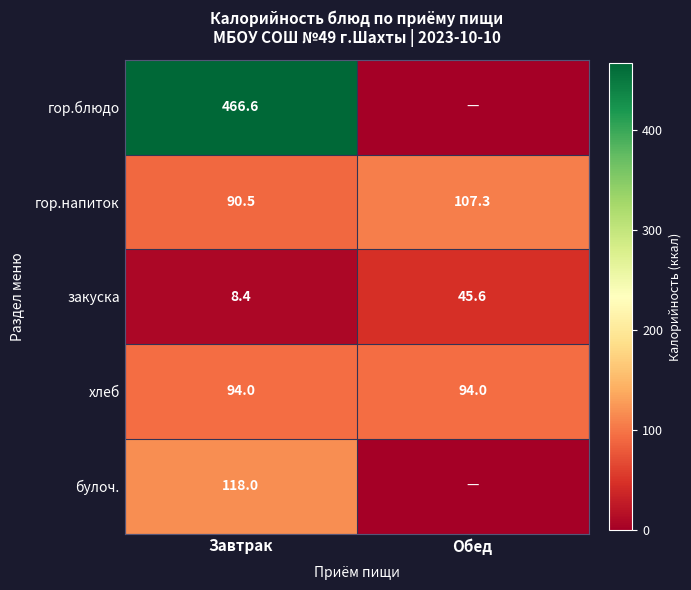

Where is гор.напиток nearest to the value 98?

Завтрак